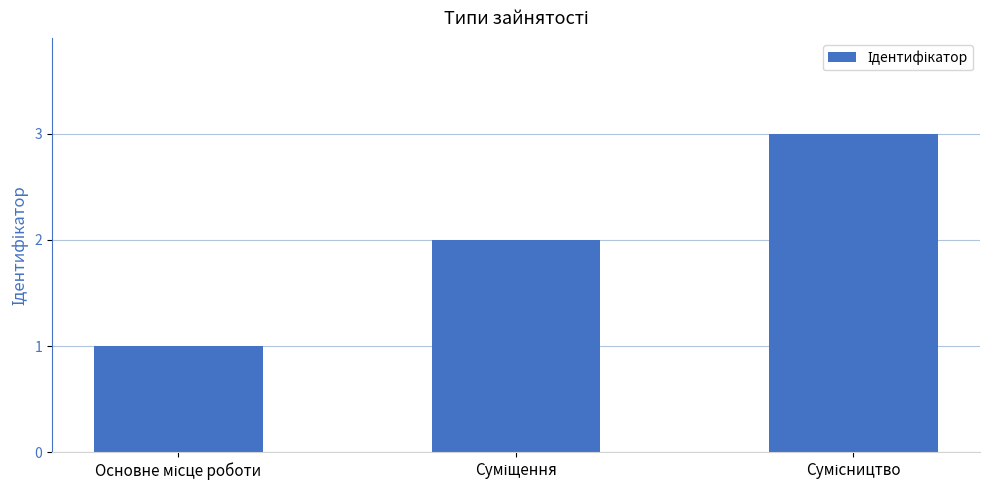

What is the greatest value displayed?

3